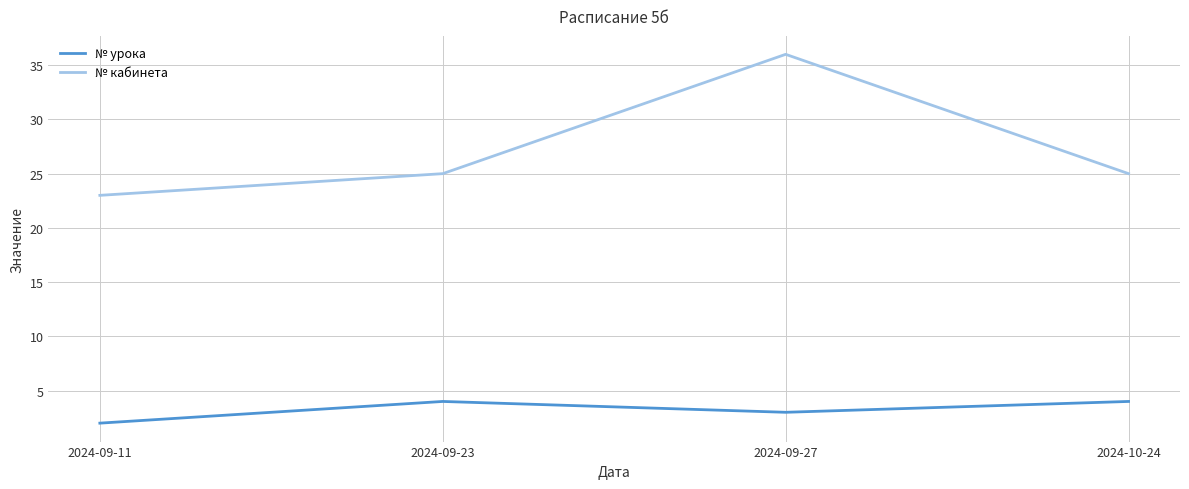

The № урока series shows 1 at 2024-09-27. True or false?

False